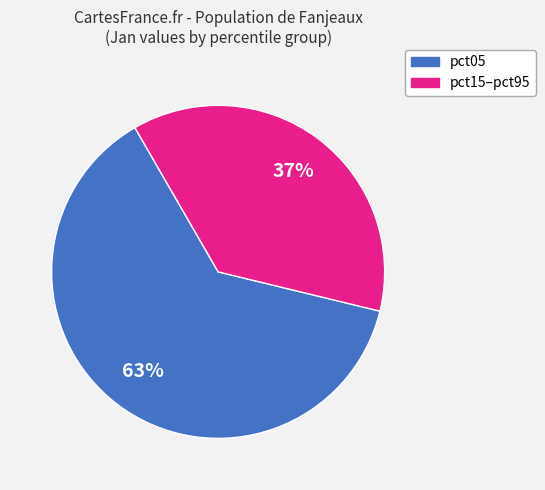

To the nearest percent, what is the difference between the largest and smallest slice percentages?

26%